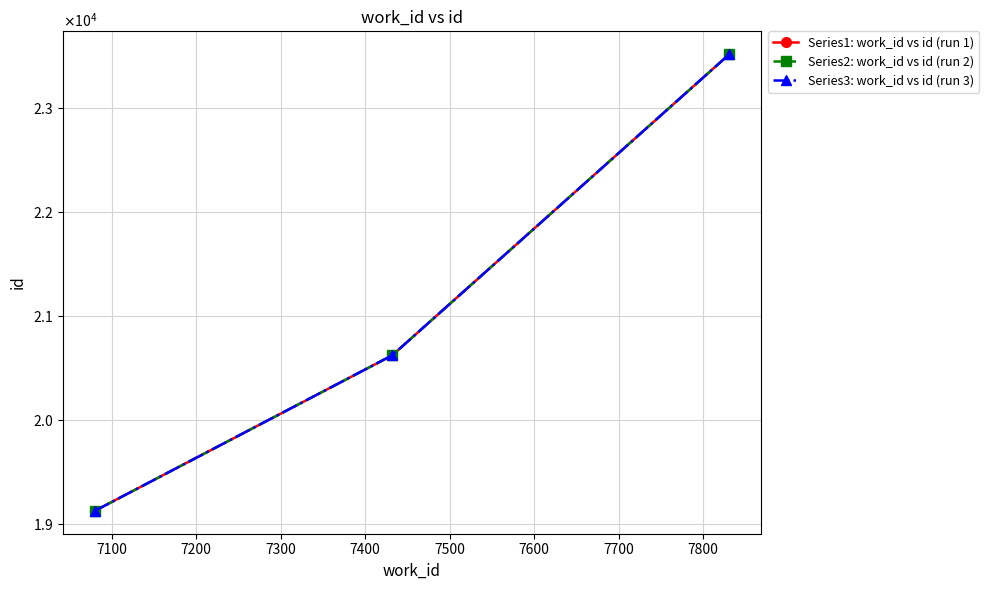

What is the value of the Series3: work_id vs id (run 3) point at the 3rd from the left?

23516